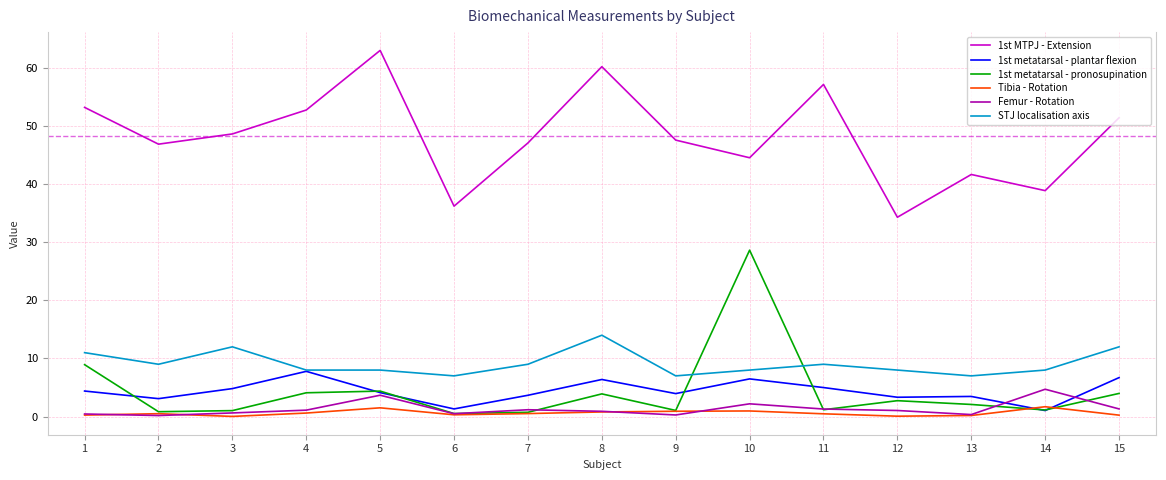

What is the lowest value of the Femur - Rotation series?

0.2